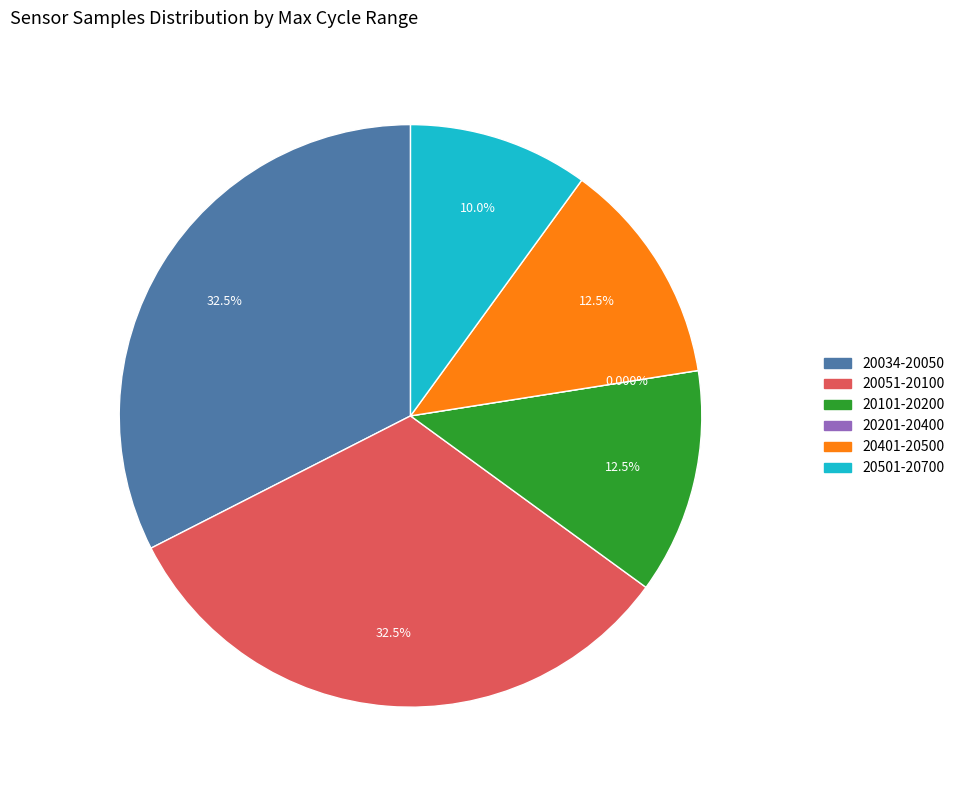

Is it true that 28 is 3% of the pie?

True